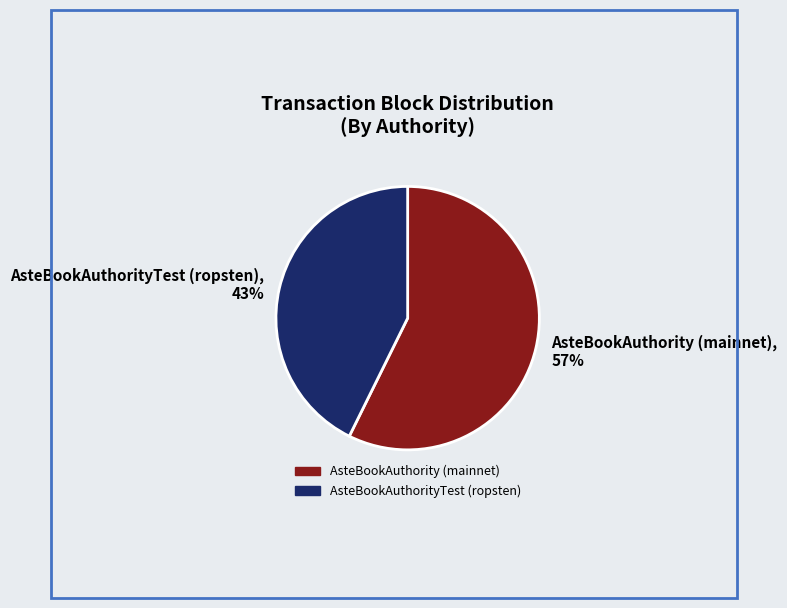

How many slices are in this pie chart?

2